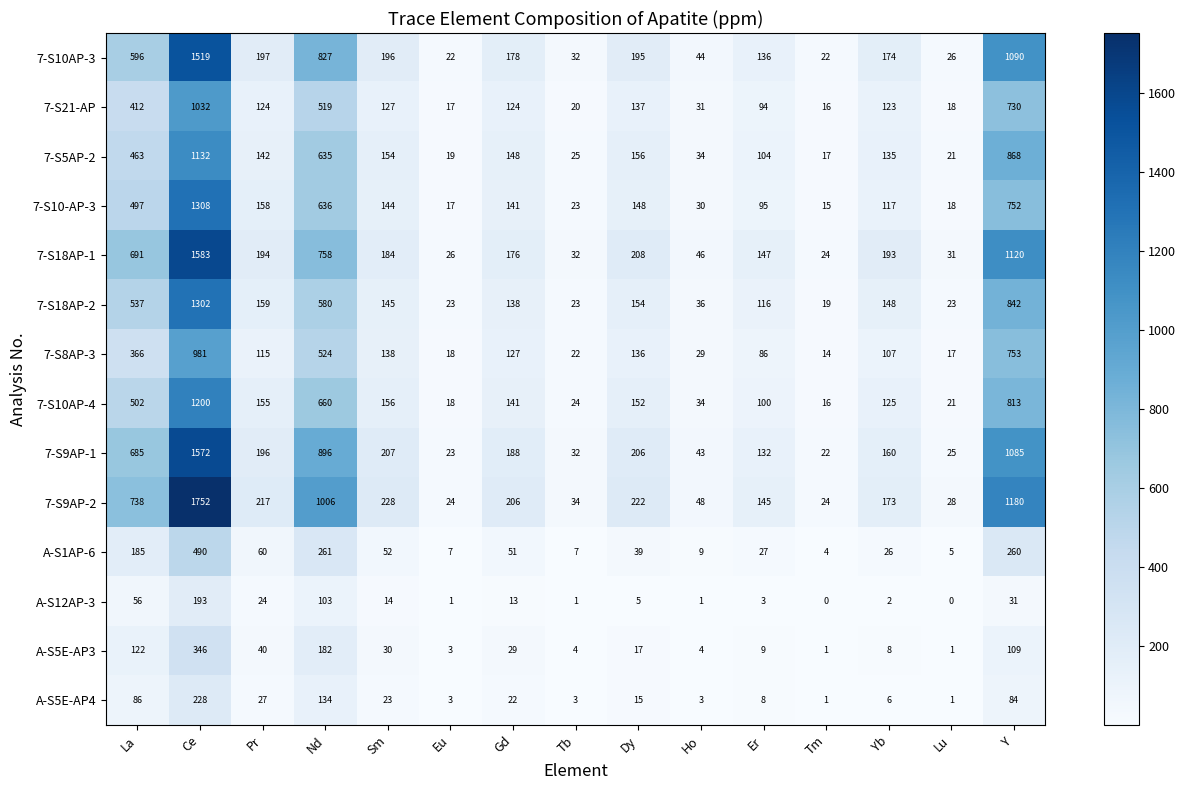

Which category has the highest value across all series?

Ce